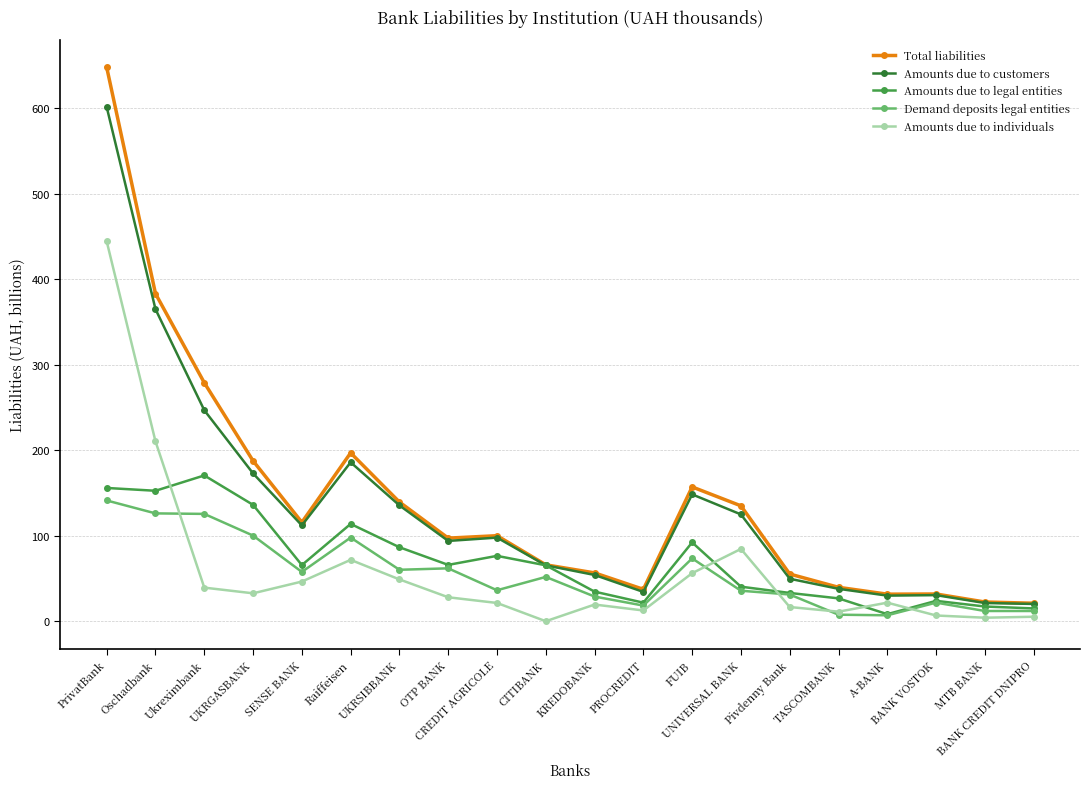

What is the label of the 12th point from the left?

PROCREDIT